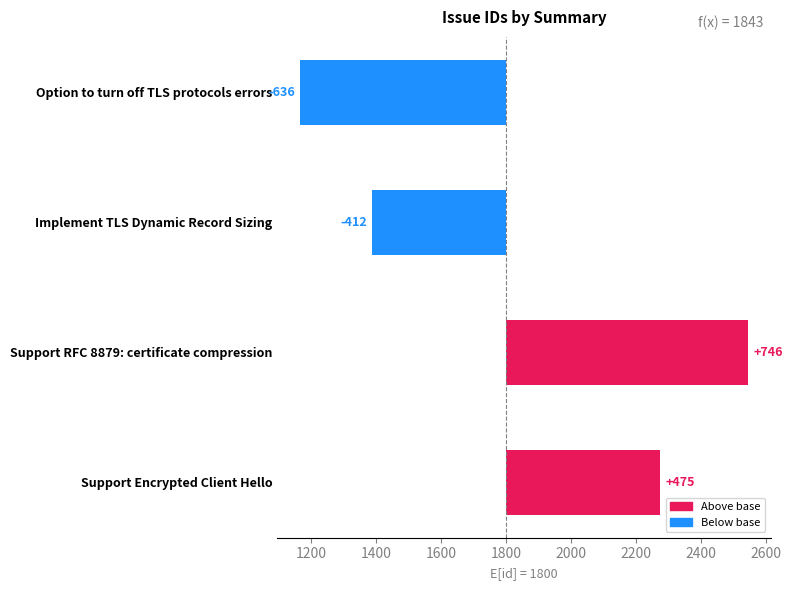

Reading right to left, extract all data points from this chart.

475	746	-412	-636